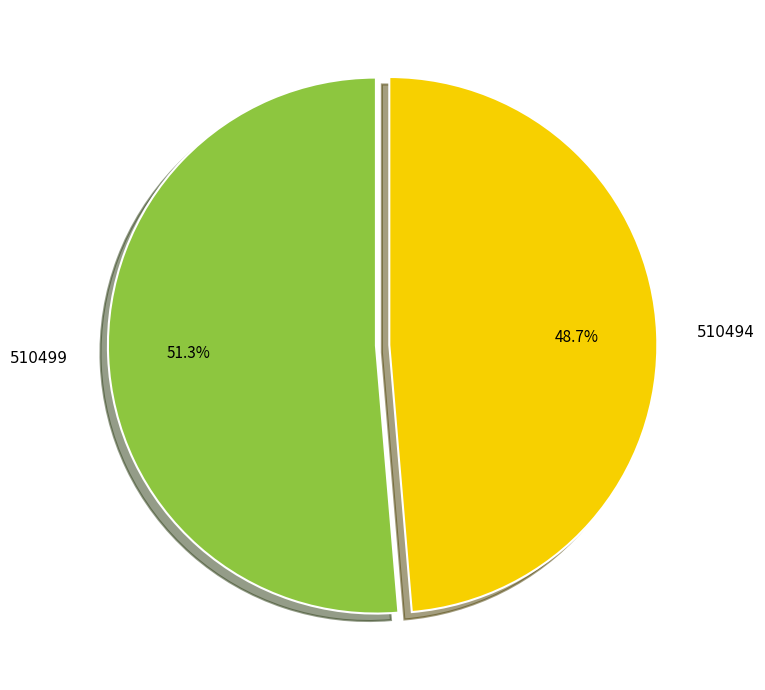

True or false: 510494 accounts for 62% of the total.

False